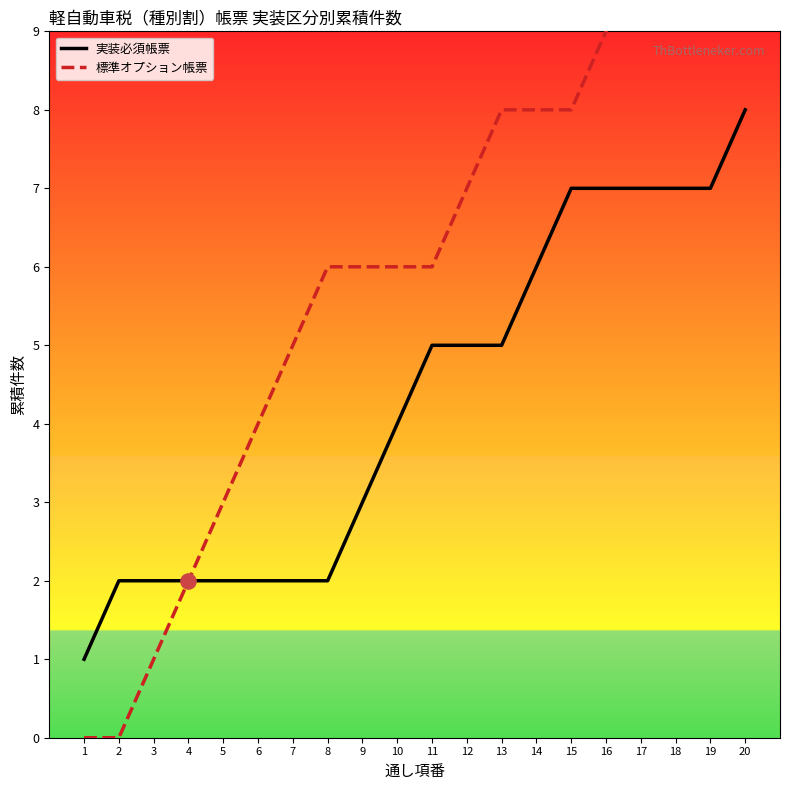

Which series reaches the maximum Y coordinate?

標準オプション帳票